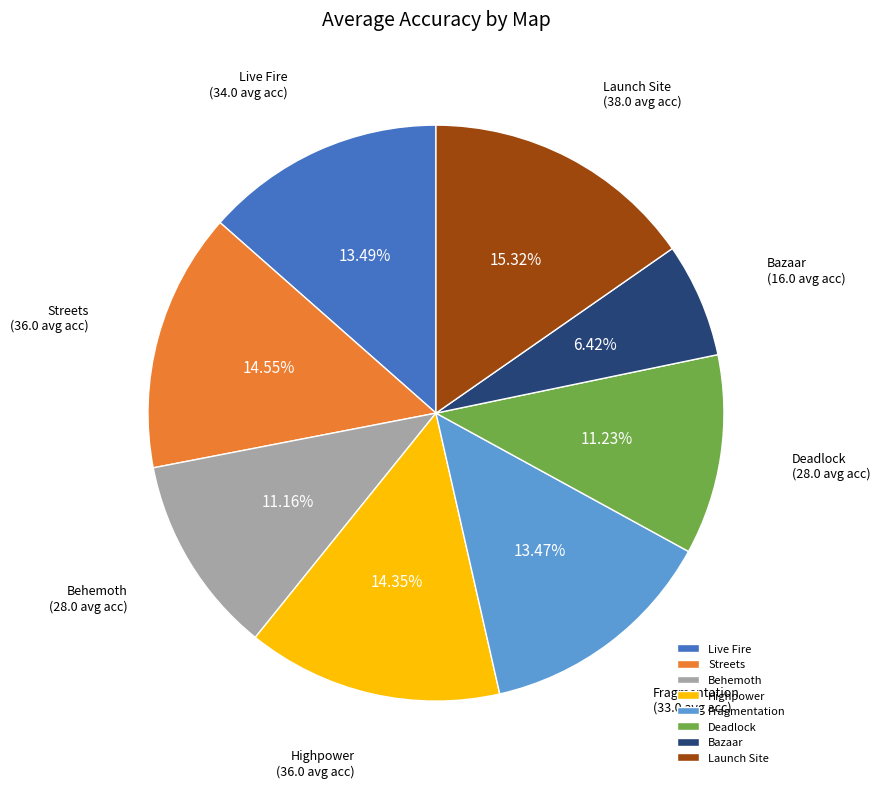

What percentage is the Highpower slice, to the nearest percent?

14%